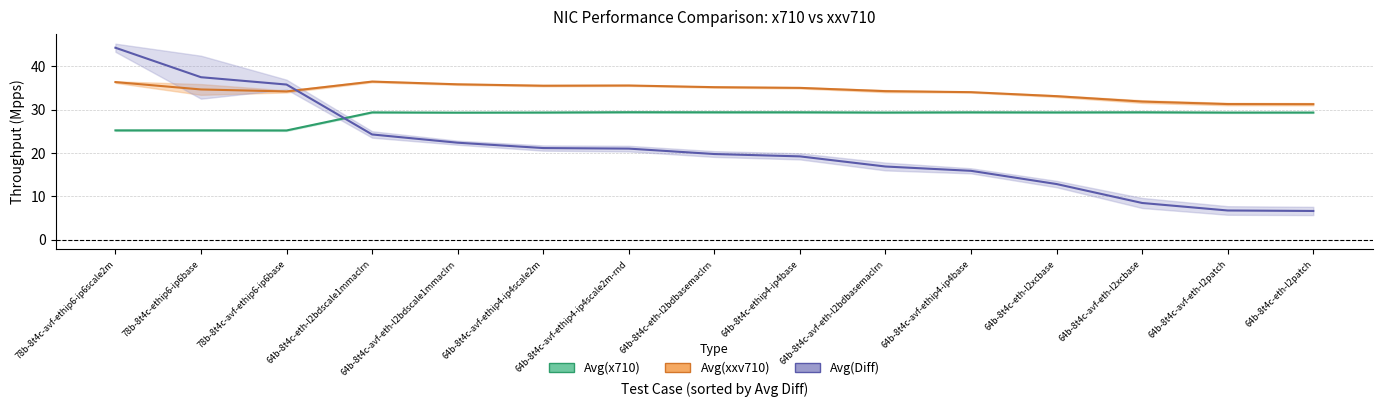

Reading left to right, transcribe all the data shown in this chart.

Avg(x710): 25.2	25.2	25.2	29.3	29.3	29.3	29.4	29.4	29.4	29.3	29.4	29.3	29.4	29.3	29.3
Avg(xxv710): 36.3	34.6	34.2	36.5	35.8	35.5	35.5	35.2	35.0	34.2	34.0	33.1	31.8	31.3	31.2
Avg(Diff): 44.3	37.5	35.8	24.2	22.3	21.1	21.0	19.7	19.2	16.9	15.9	12.8	8.4	6.7	6.6